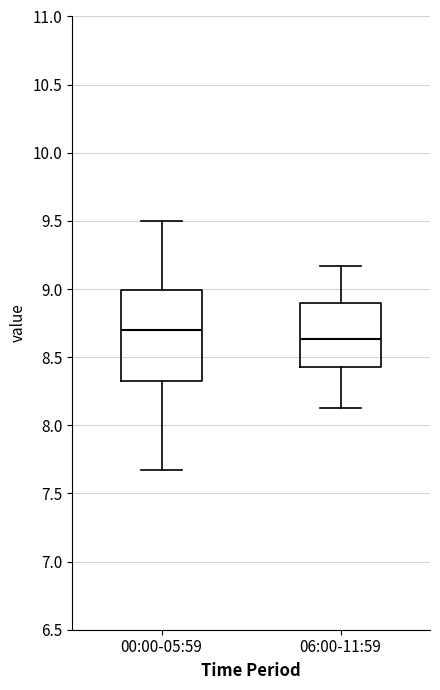

Which box has the lowest median line?

06:00-11:59